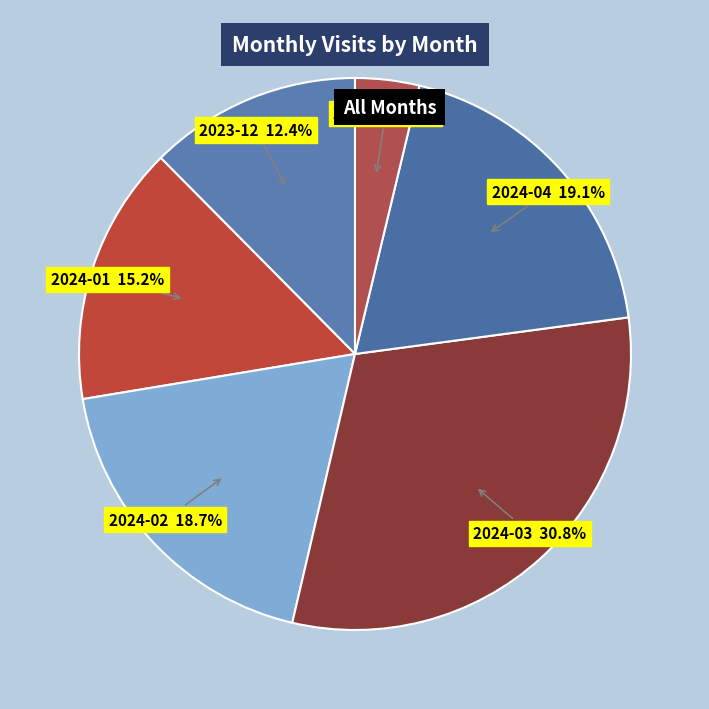

How many segments does this pie chart have?

6